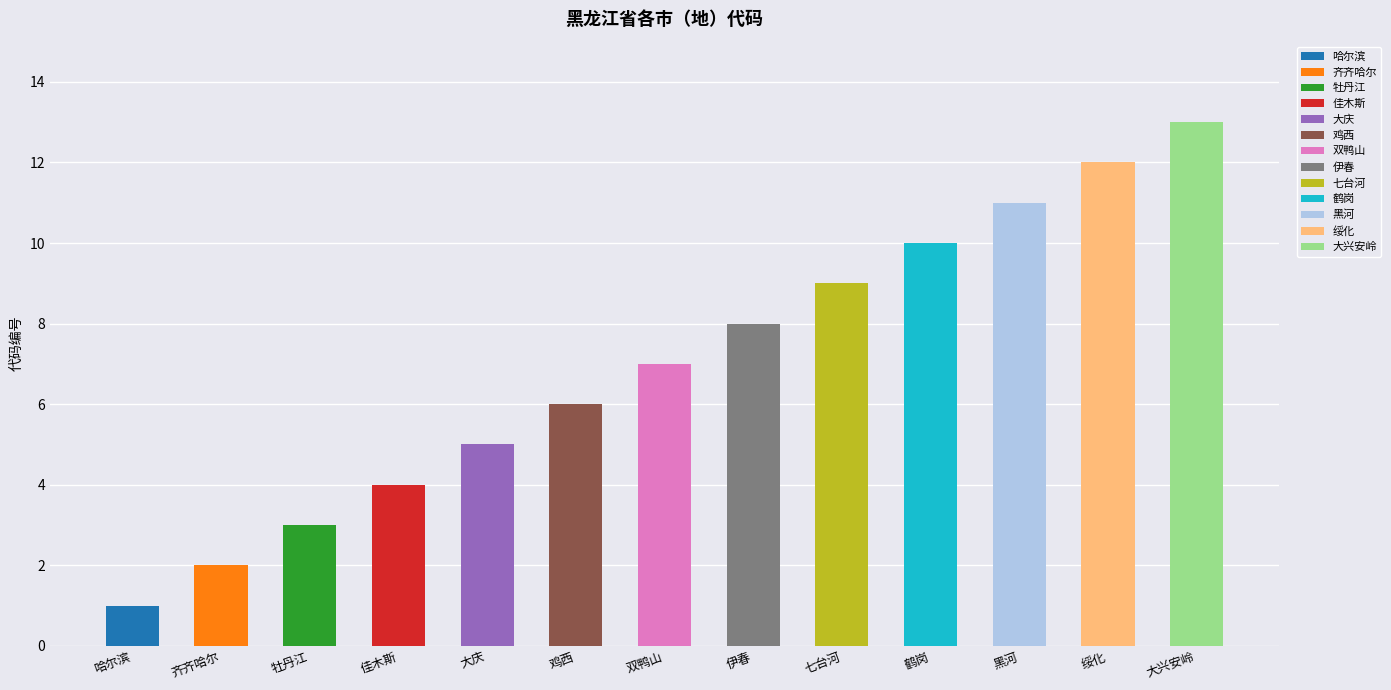

Between 佳木斯 and 绥化, which is larger?

绥化